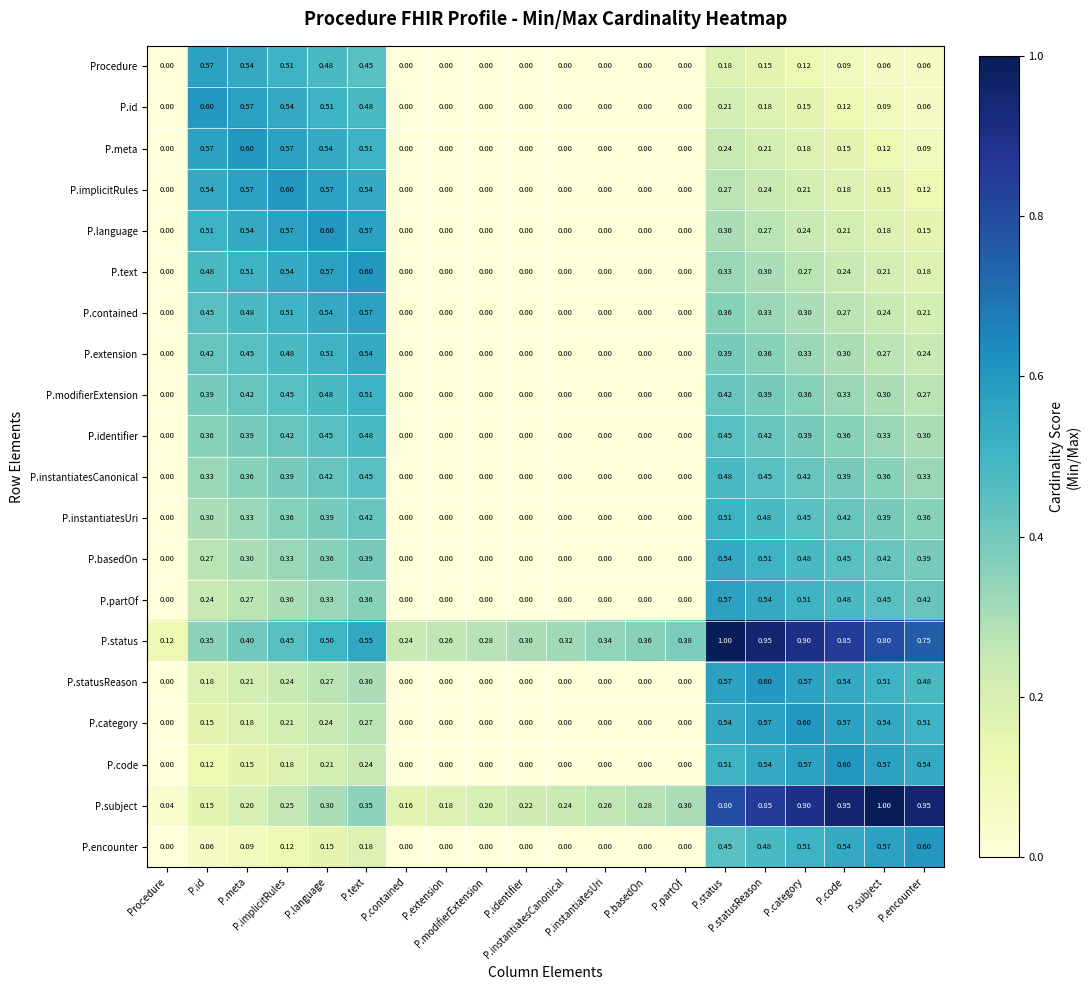

At how many categories does at least one series exceed 0?

20